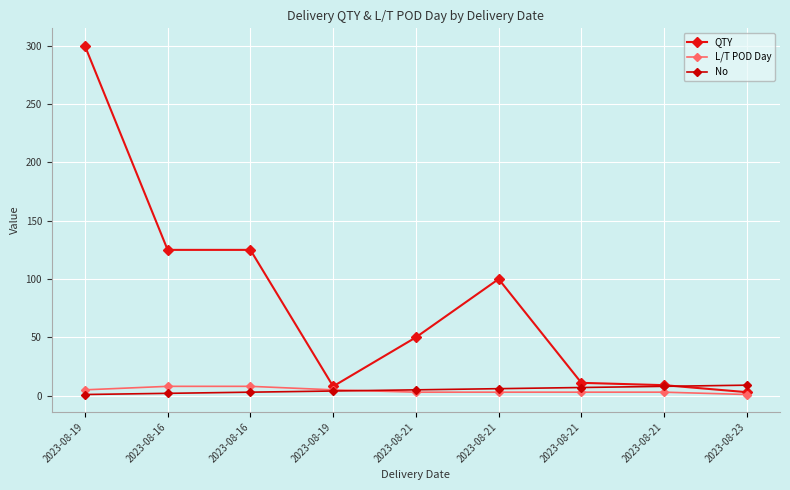

What is the lowest value of the No series?

1